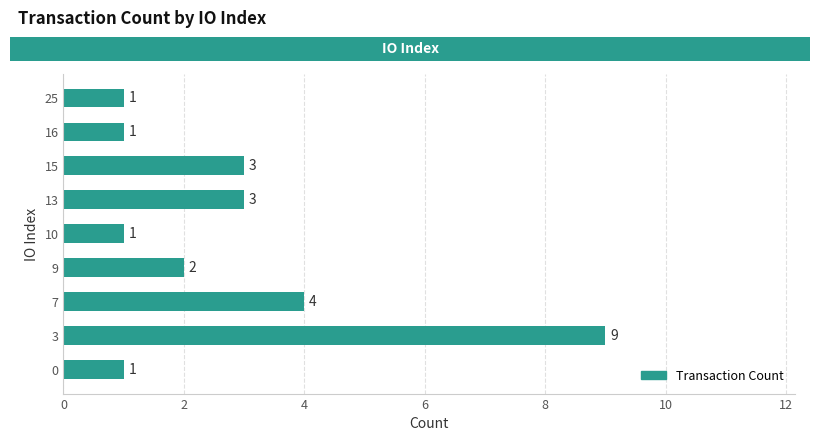

Does the chart contain any negative values?

No